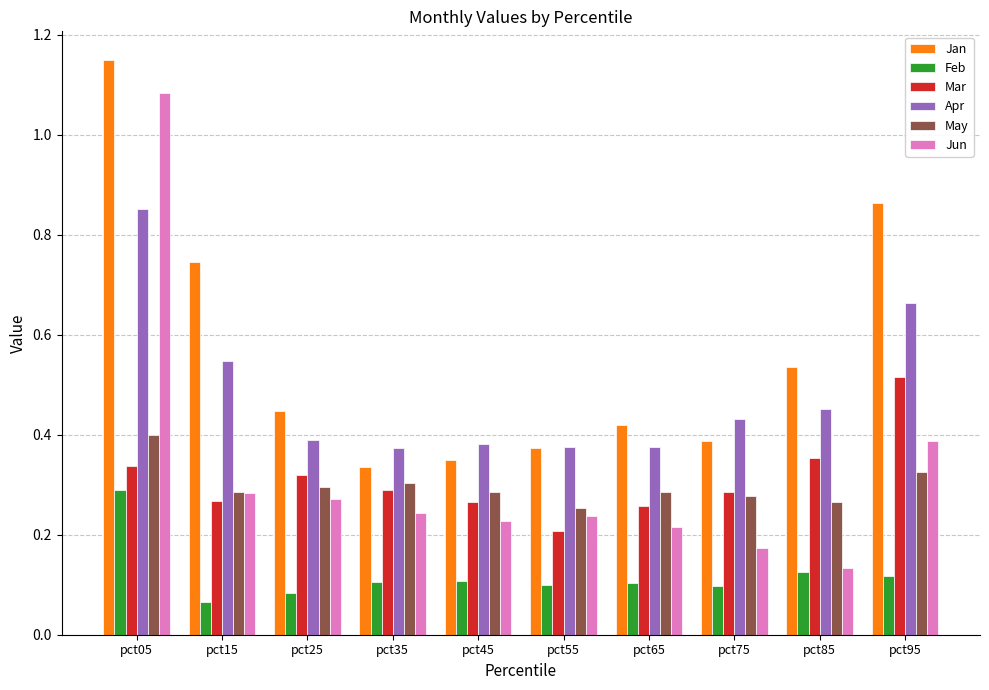

Rank the series by their maximum value, from highest to lowest.

Jan, Jun, Apr, Mar, May, Feb